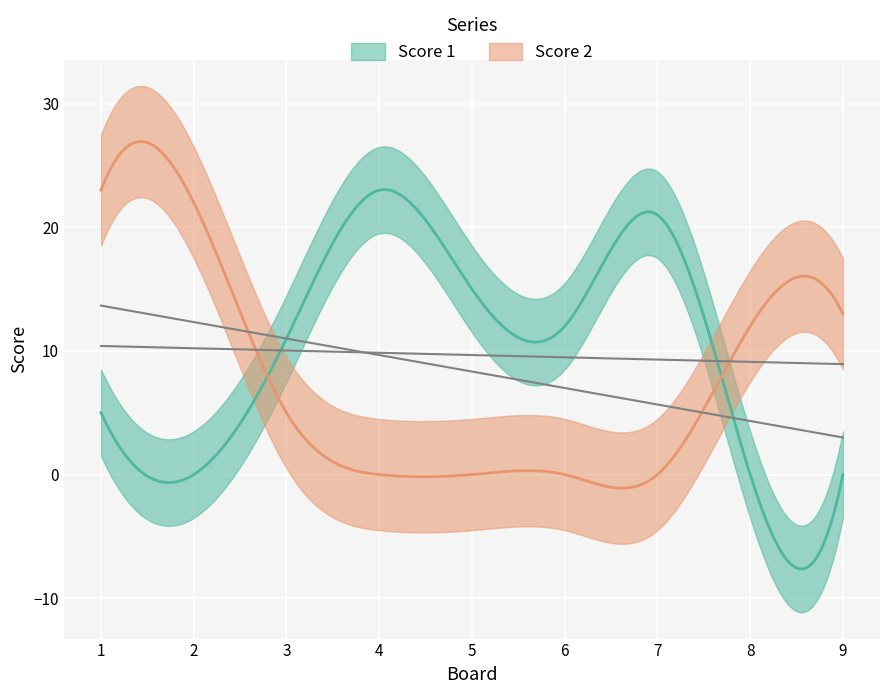

How many values in the Score 1 series exceed 11?

4